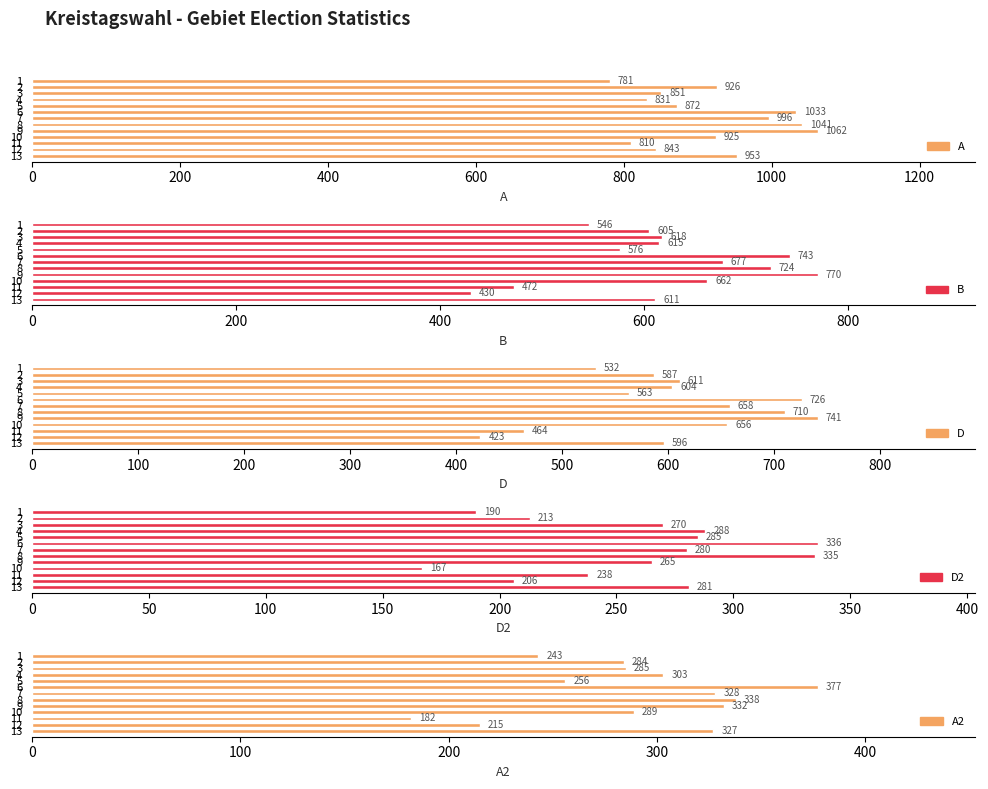

How many data points in A are above 925?

6